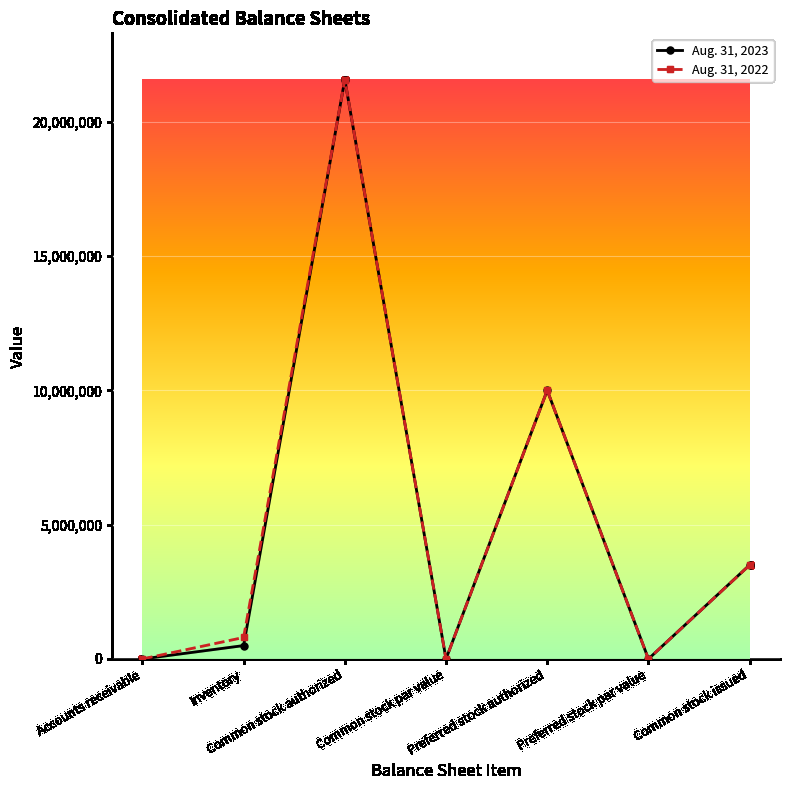

How many lines are shown in the chart?

2